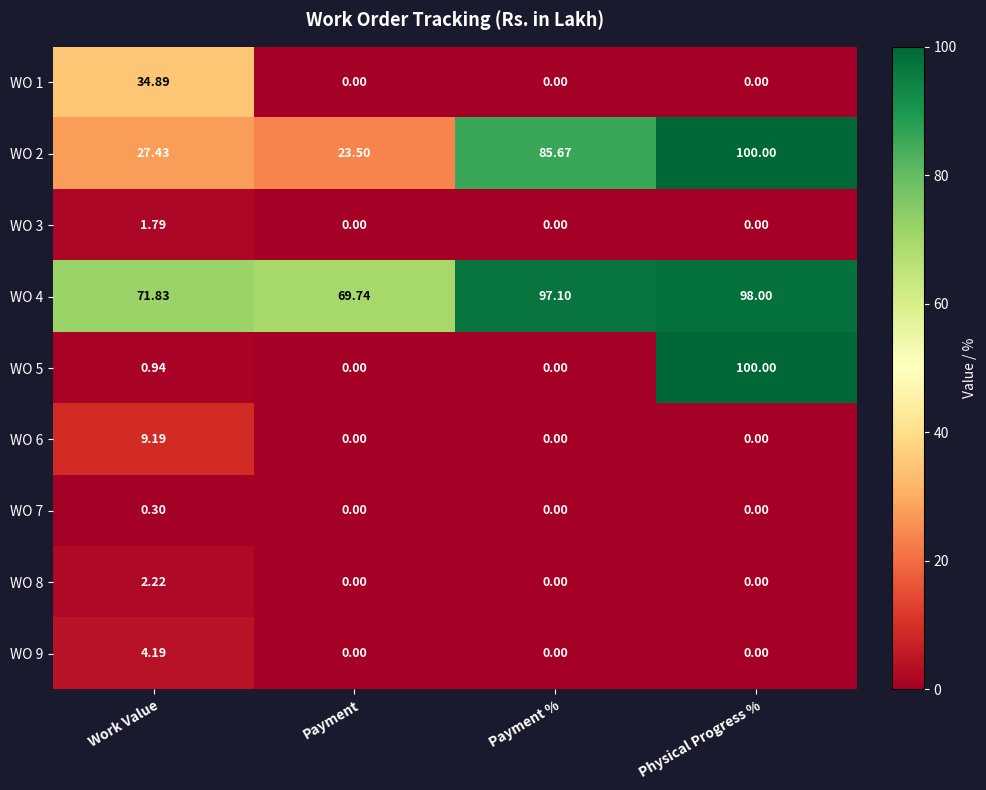

Where does the WO 4 series first go above 97?

Payment %